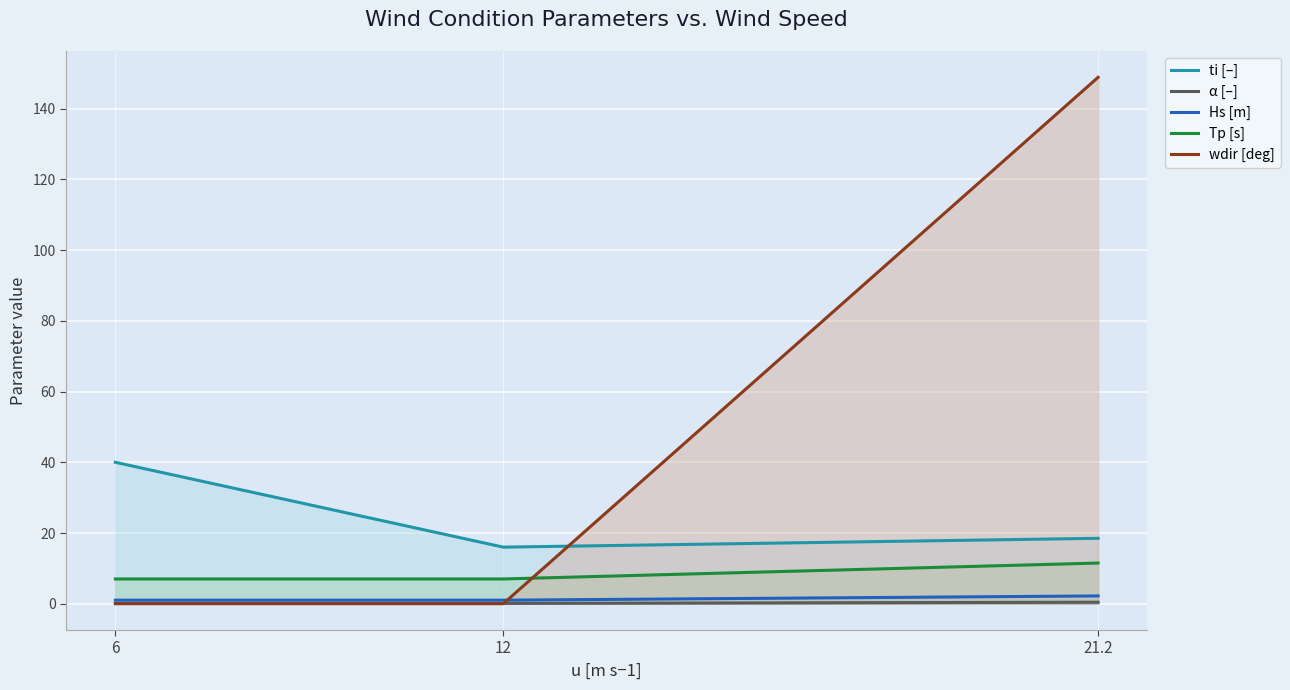

Reading left to right, extract all data points from this chart.

ti [–]: 6=40.0	12=16.0	21.2=18.5
α [–]: 6=0.1	12=0.1	21.2=0.4
Hs [m]: 6=1.0	12=1.0	21.2=2.2
Tp [s]: 6=7.0	12=7.0	21.2=11.5
wdir [deg]: 6=0.0	12=0.0	21.2=148.9